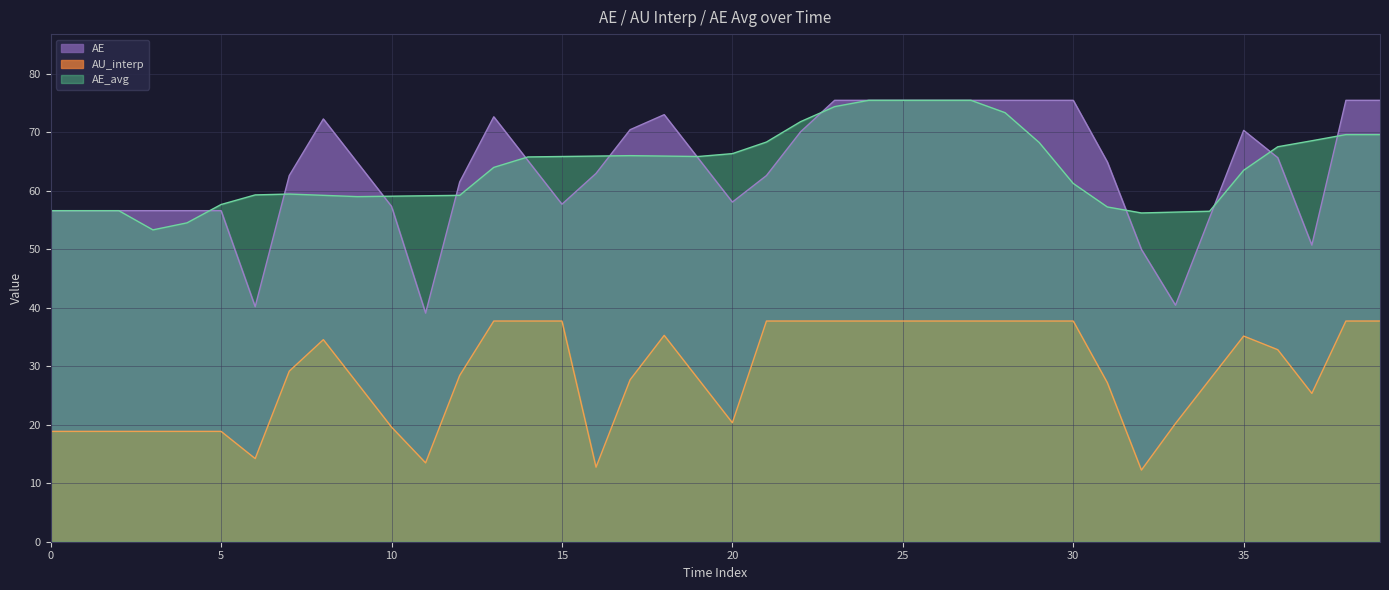

Is the value of AU_interp at 36 greater than the value of AE_avg at 16?

No